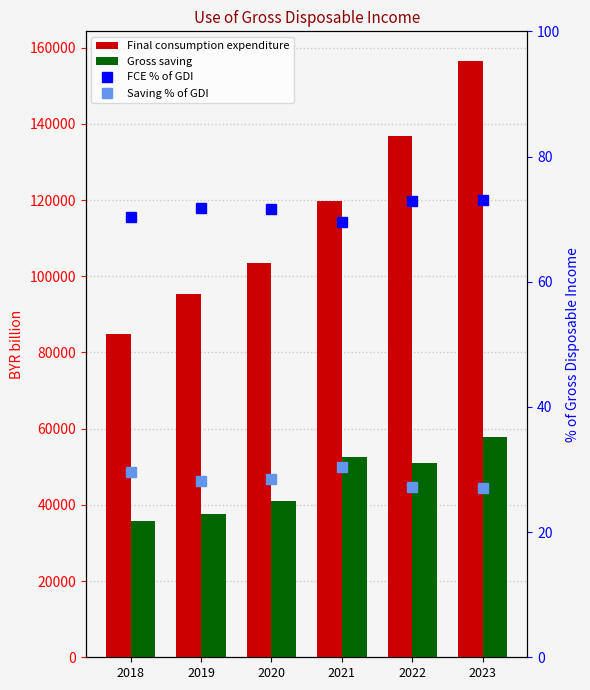

What is the value of the Final consumption expenditure bar at the 6th from the left?

156468.4